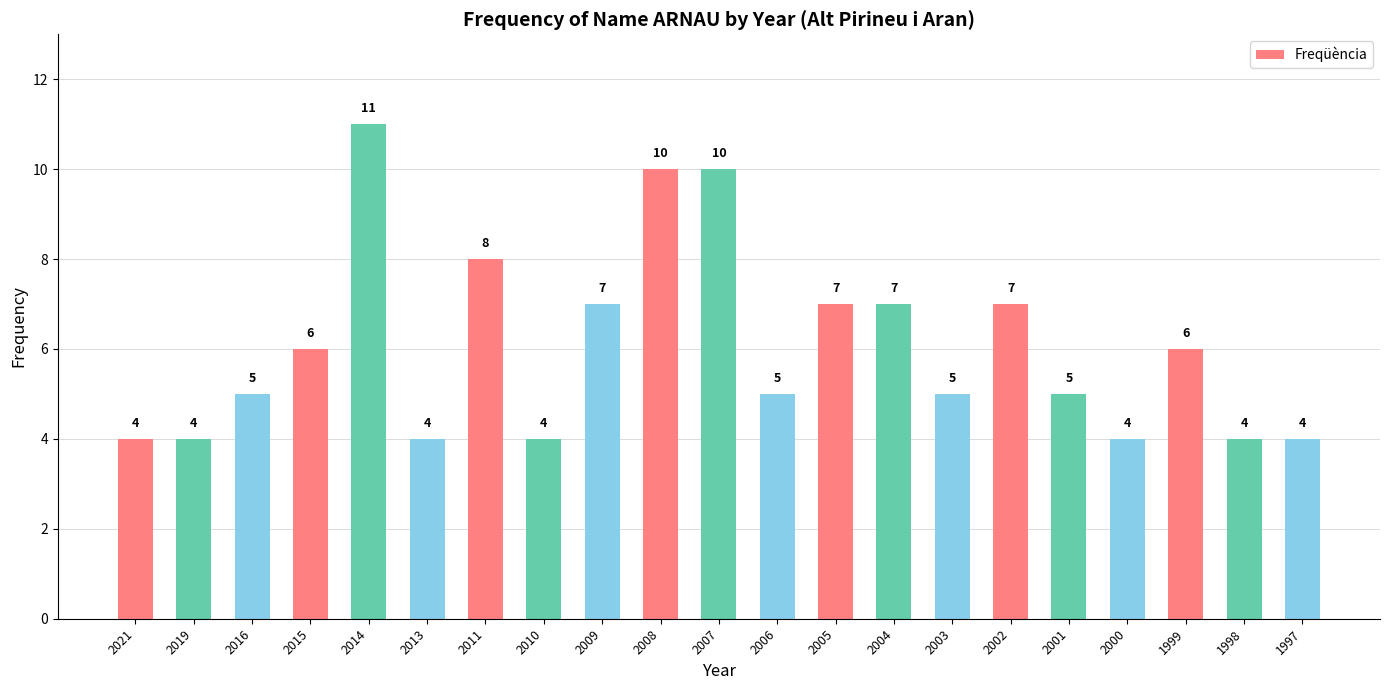

What is the change in value from 2004 to 1998?

-3